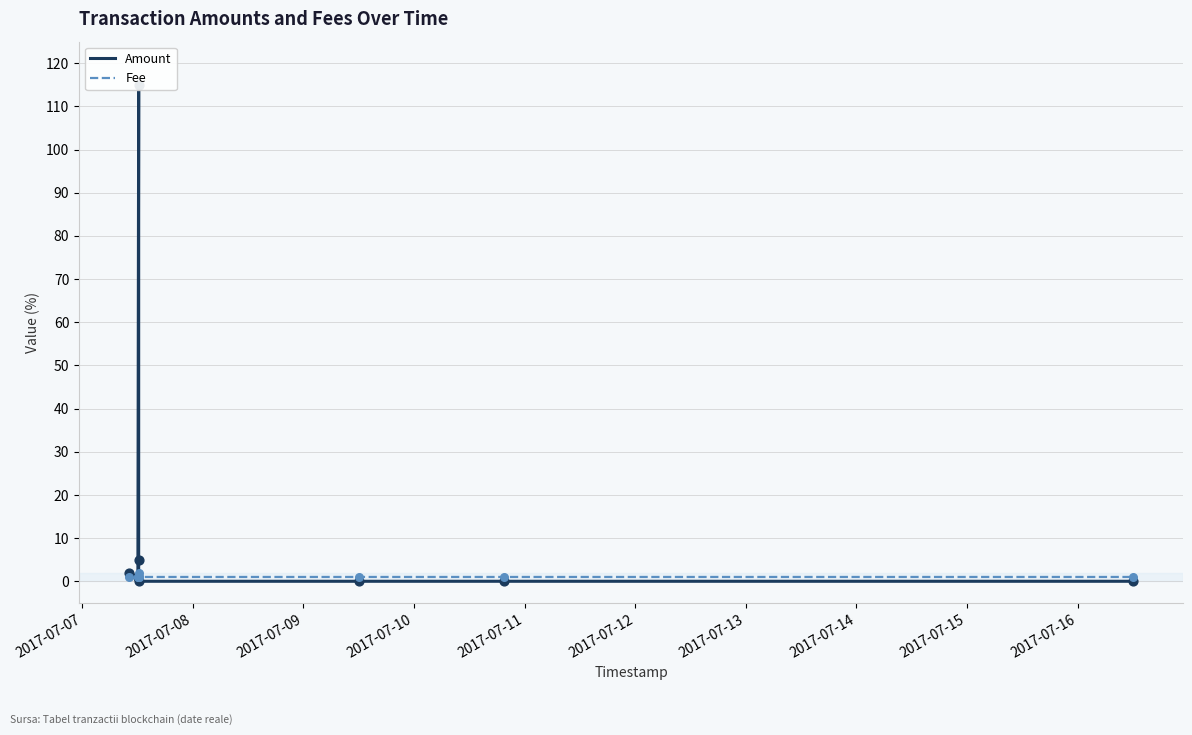

What is the total value across all series at 2017-07-08?

2.0